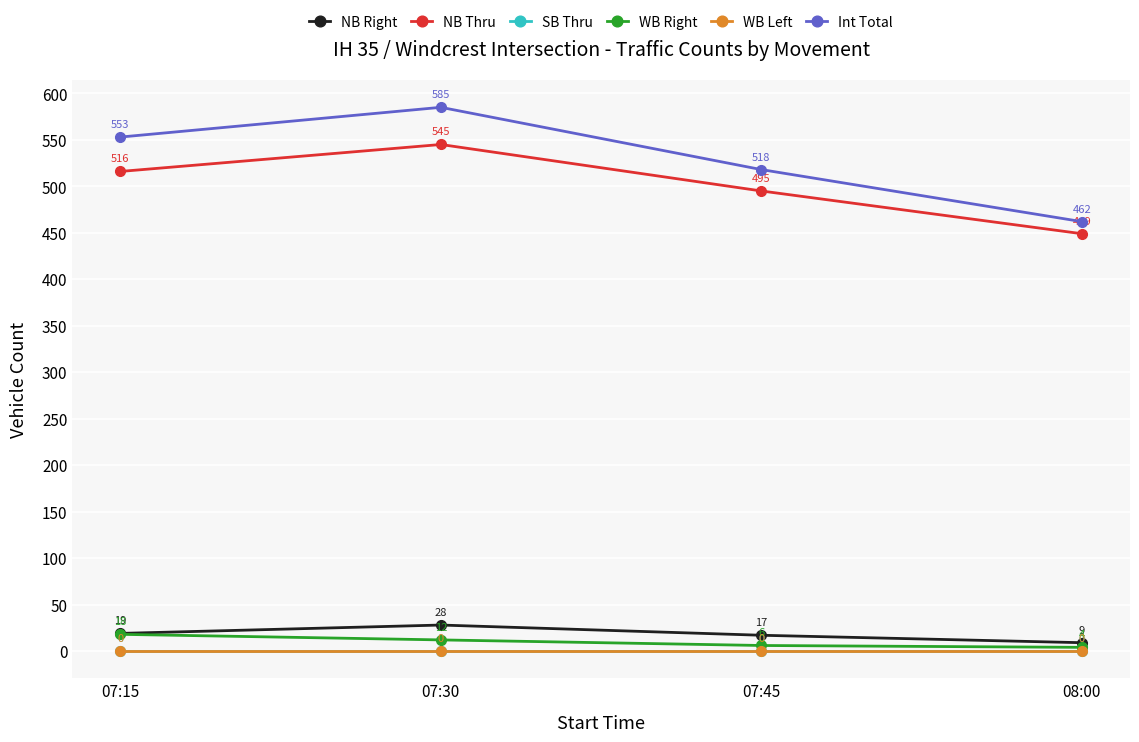

Where is NB Thru nearest to the value 497?

07:45